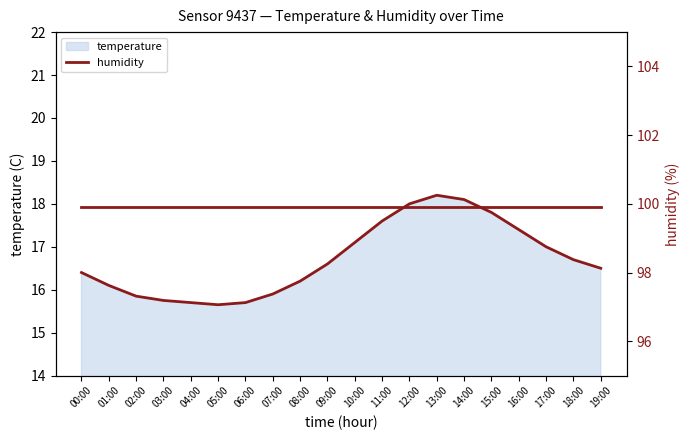

Rank the categories by value from lowest to highest.

05:00, 04:00, 06:00, 03:00, 02:00, 07:00, 01:00, 08:00, 00:00, 19:00, 09:00, 18:00, 17:00, 10:00, 16:00, 11:00, 15:00, 12:00, 14:00, 13:00